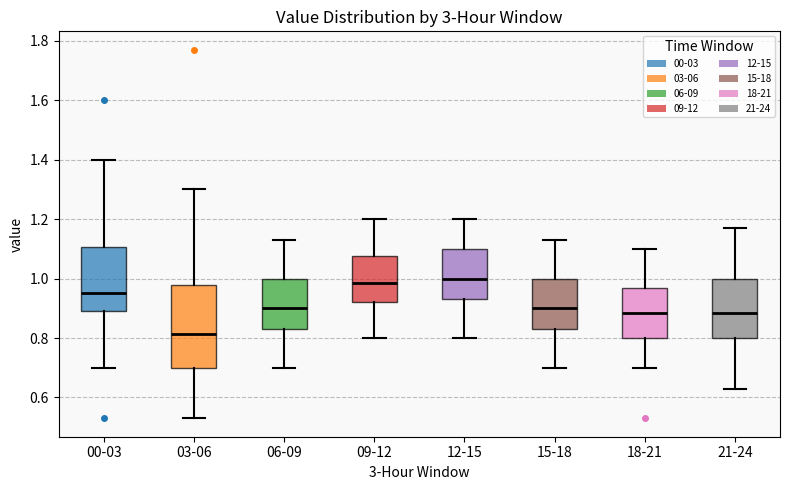

Reading left to right, transcribe this box plot: for each box, give where its median line is, the range the box spans, and where its two whiskers end, as read against the y-axis. The values are not printed on the chart, so give them approximately, as read against the axis.

00-03: median 0.96, box 0.90 to 1.10, whiskers 0.70 to 1.40
03-06: median 0.82, box 0.70 to 0.98, whiskers 0.54 to 1.30
06-09: median 0.90, box 0.84 to 1.00, whiskers 0.70 to 1.14
09-12: median 0.98, box 0.92 to 1.08, whiskers 0.80 to 1.20
12-15: median 1.00, box 0.94 to 1.10, whiskers 0.80 to 1.20
15-18: median 0.90, box 0.84 to 1.00, whiskers 0.70 to 1.14
18-21: median 0.88, box 0.80 to 0.98, whiskers 0.70 to 1.10
21-24: median 0.88, box 0.80 to 1.00, whiskers 0.64 to 1.18